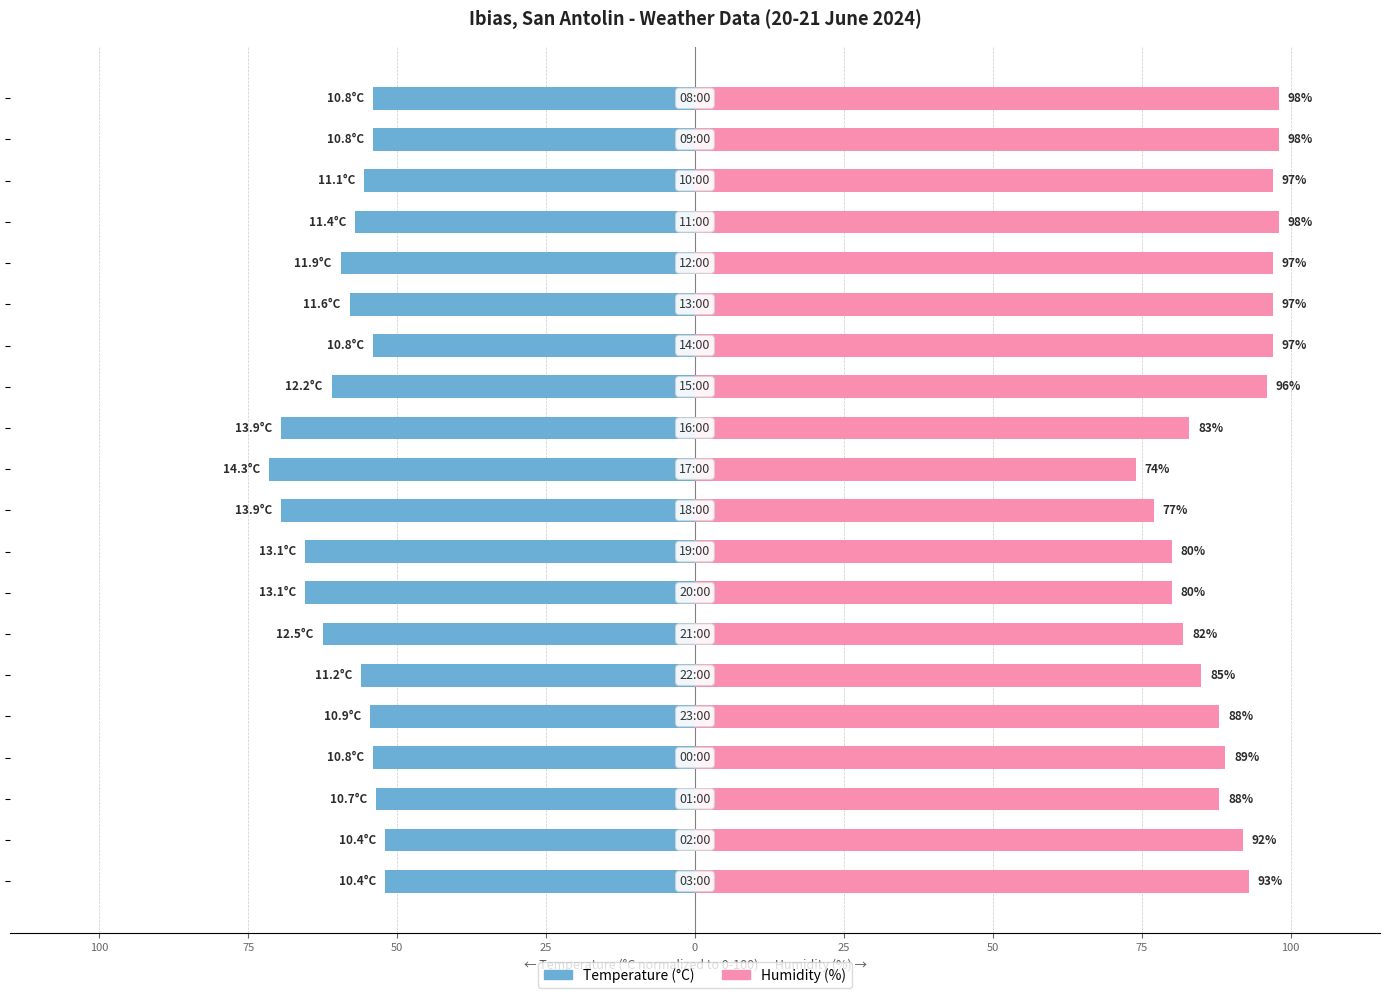

True or false: Humidity (%) has a value of 127.3 at 0.

False